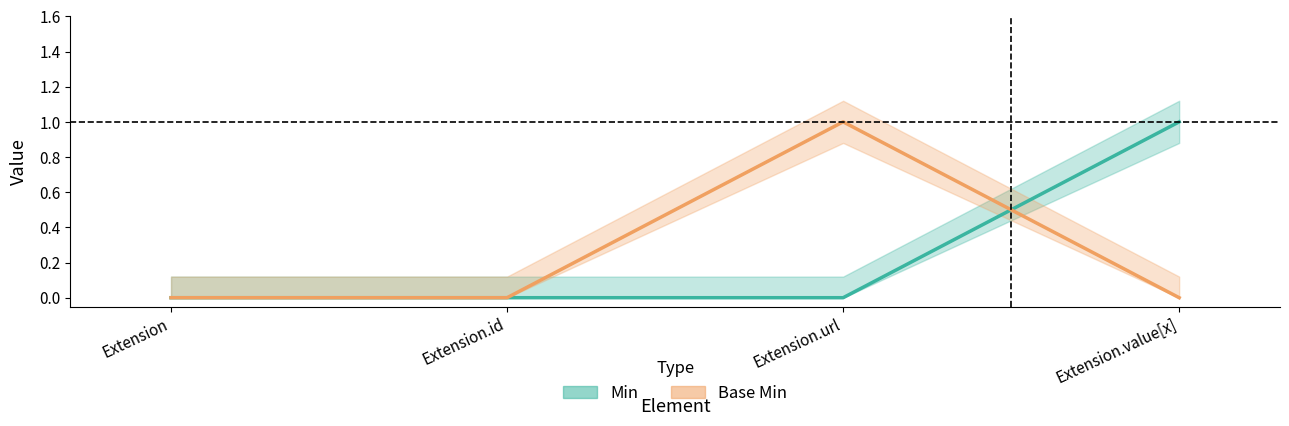

Rank the categories by Min value from lowest to highest.

Extension, Extension.id, Extension.url, Extension.value[x]